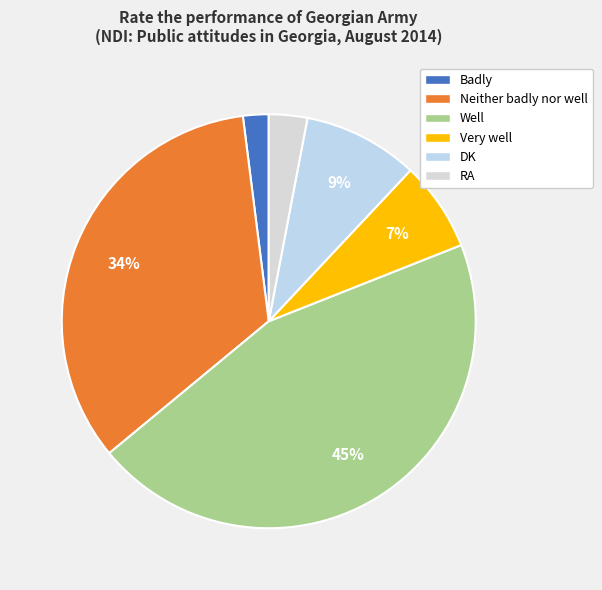

Which category has the biggest portion of the pie?

Well